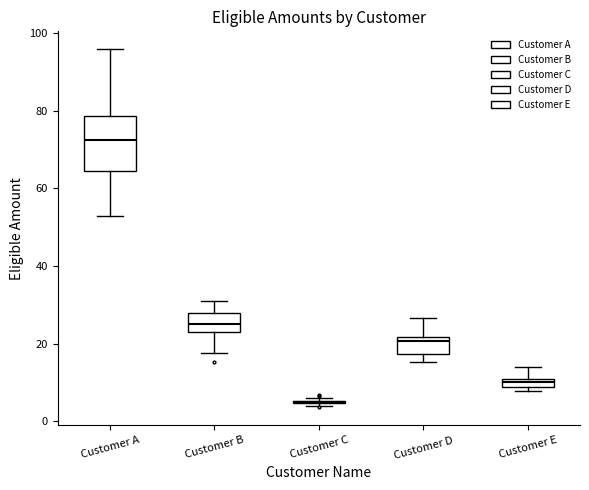

Which box is the tallest, from its lower edge to its upper edge?

Customer A